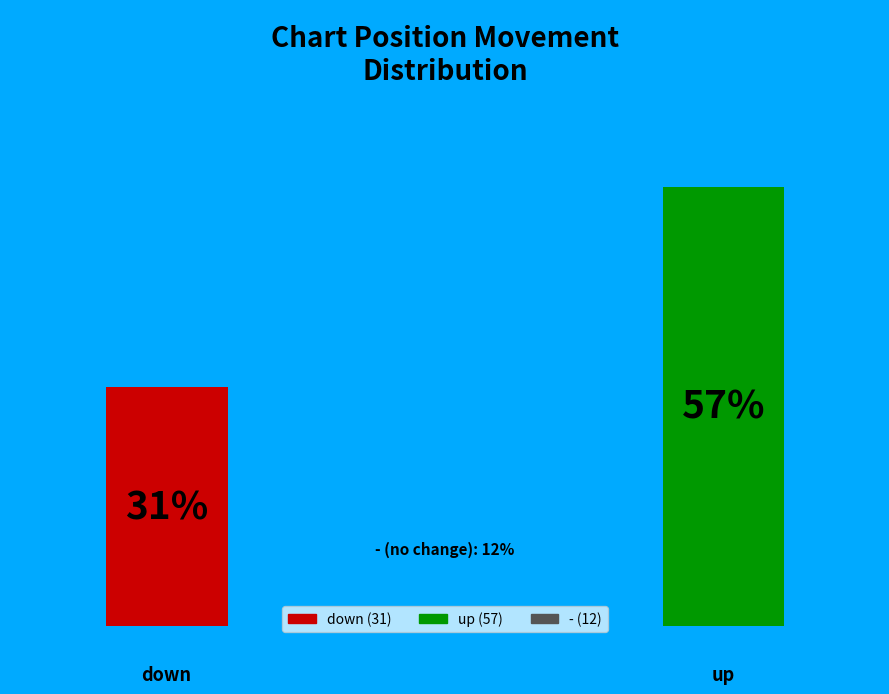

To the nearest percent, what is the average slice percentage?

33%